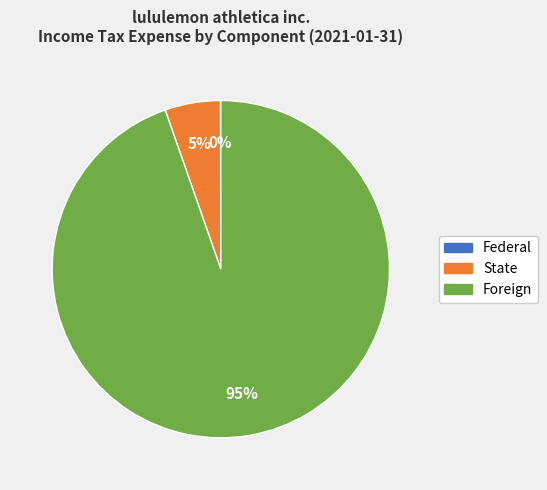

To the nearest percent, what is the difference between the largest and smallest slice percentages?

95%